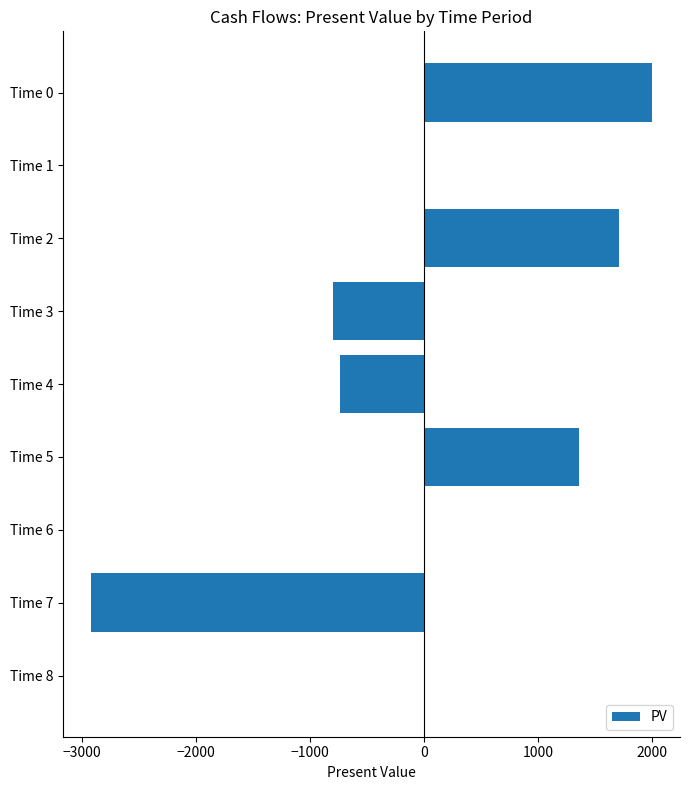

What is the average value?

69.9